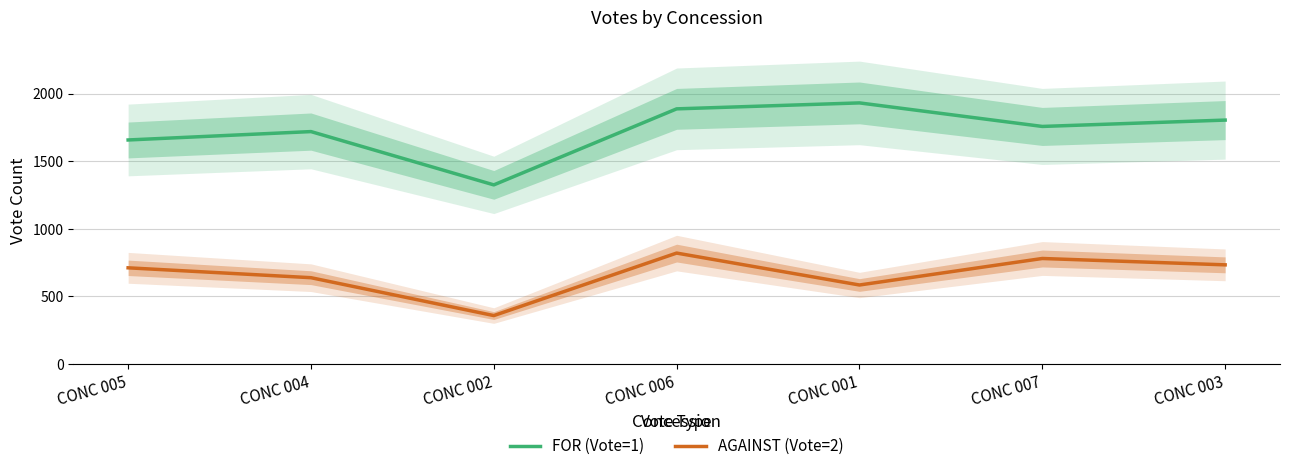

What is the highest value of the AGAINST (Vote=2) series?

821